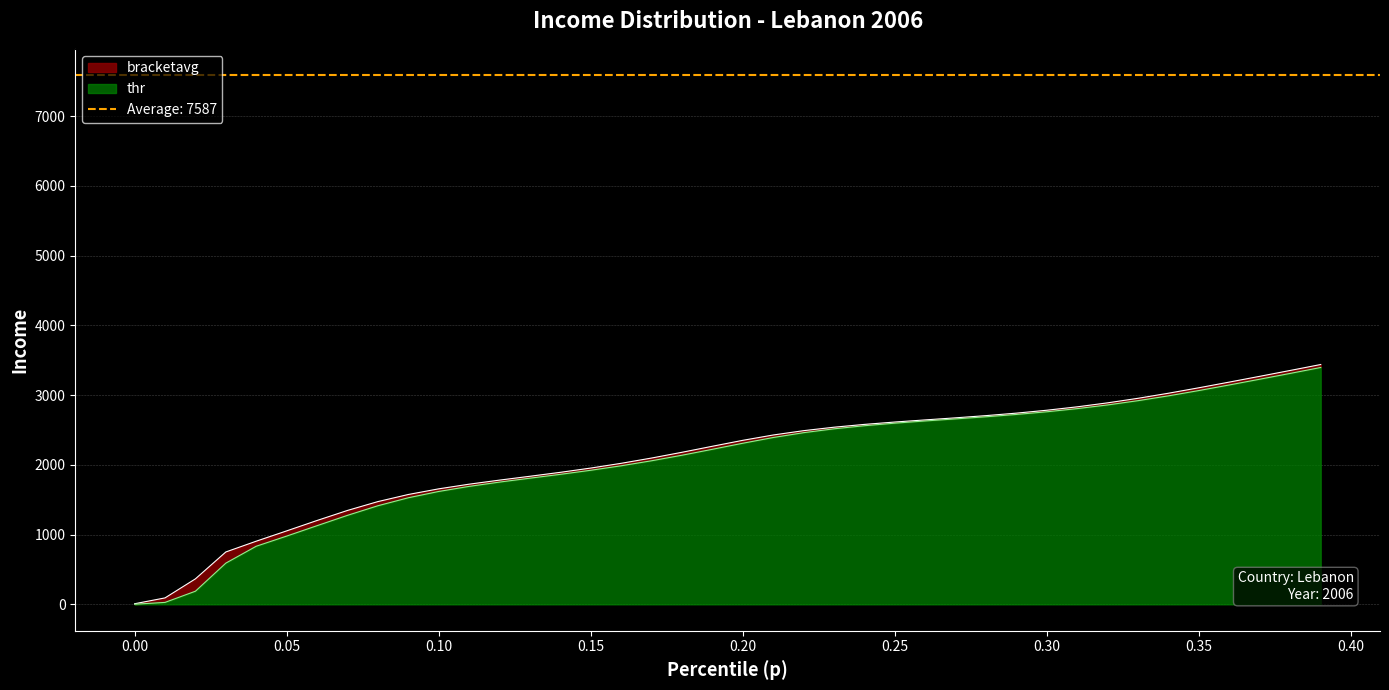

At how many categories does at least one series exceed 1700?

29